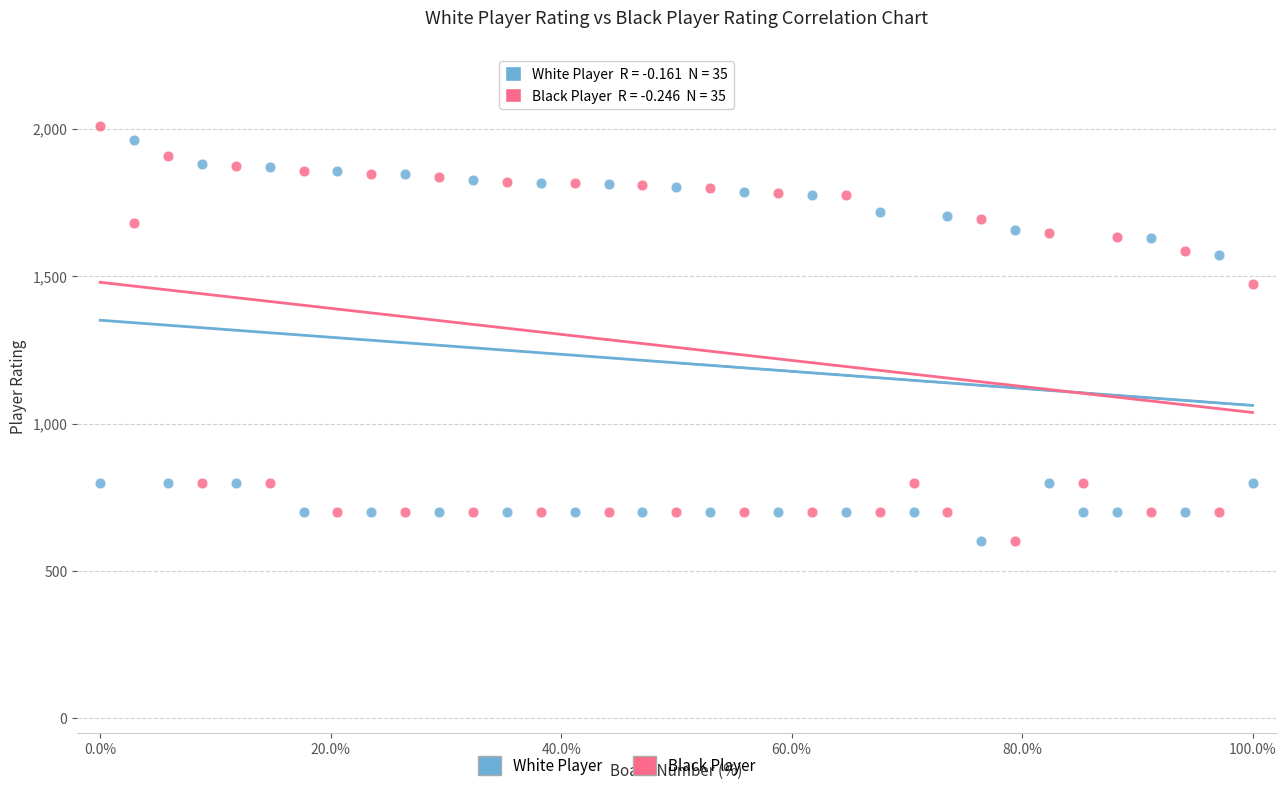

Which series has the largest Y range (max minus min)?

Black Player